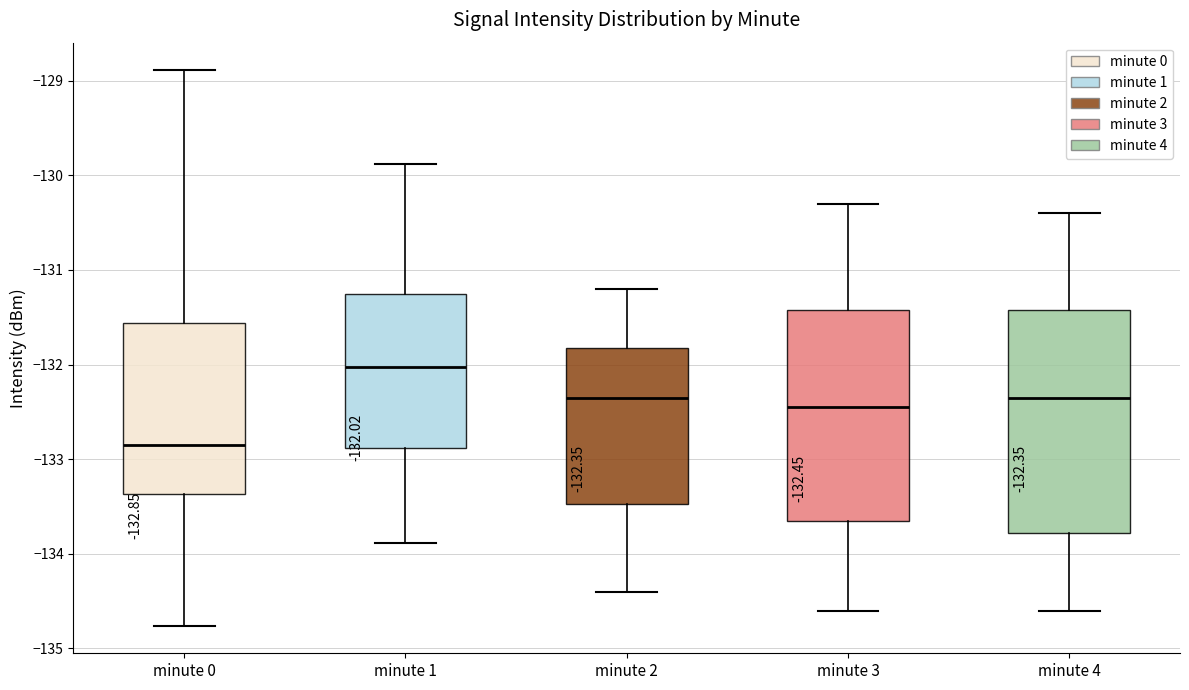

Which box has the lowest median line?

minute 0